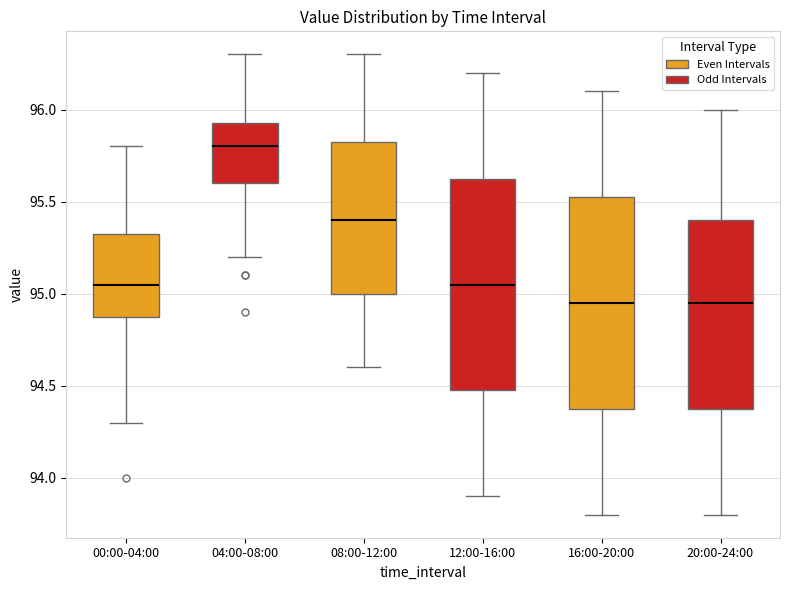

Where is the lower edge of the box for 20:00-24:00 on the y-axis? The values are not printed on the chart, so give them approximately, as read against the axis.

94.40